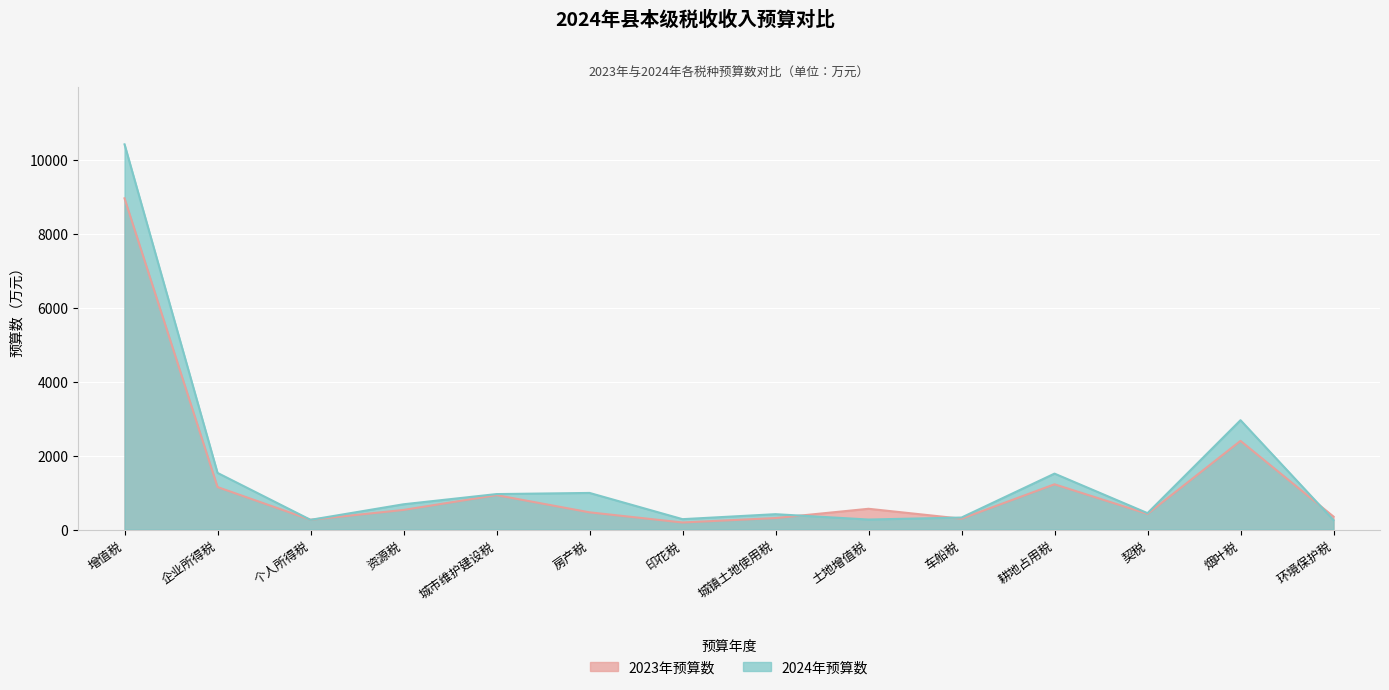

Reading left to right, list all the values displayed in this chart.

2023年预算数: 增值税=8966	企业所得税=1150	个人所得税=265	资源税=531	城市维护建设税=932	房产税=466	印花税=191	城镇土地使用税=311	土地增值税=562	车船税=294	耕地占用税=1225	契税=424	烟叶税=2400	环境保护税=350
2024年预算数: 增值税=10427	企业所得税=1533	个人所得税=263	资源税=684	城市维护建设税=960	房产税=991	印花税=281	城镇土地使用税=416	土地增值税=271	车船税=325	耕地占用税=1514	契税=444	烟叶税=2960	环境保护税=256